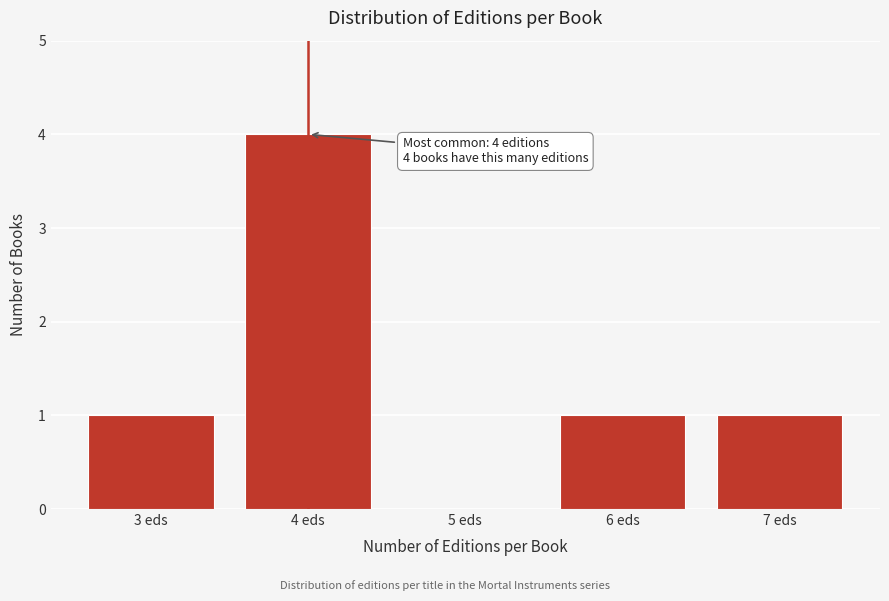

Reading left to right, what are all the values shown in this chart?

3 eds=1	4 eds=4	5 eds=0	6 eds=1	7 eds=1